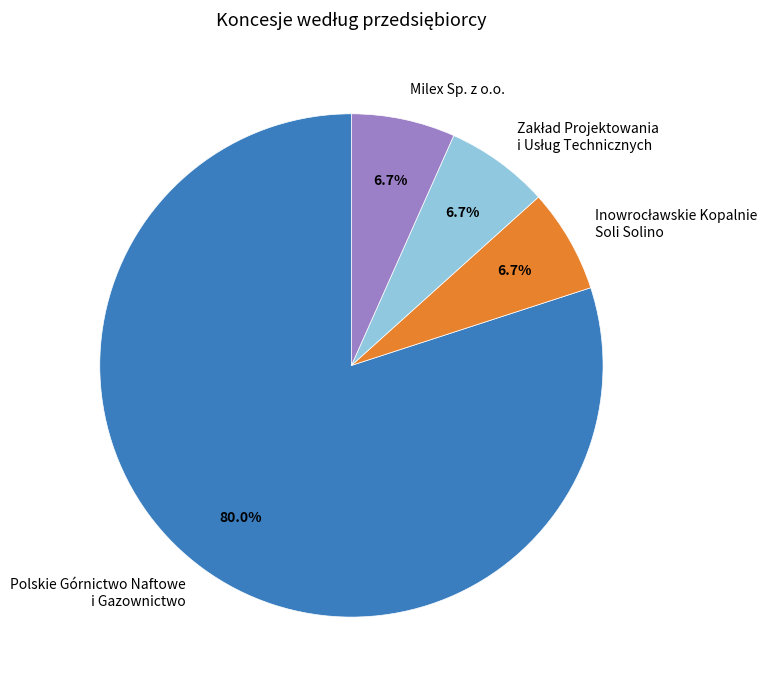

Count the number of slices in the pie.

4